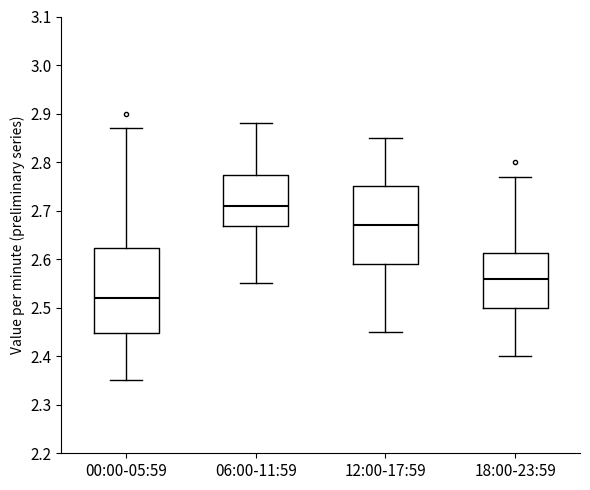

Reading left to right, read every box against the y-axis: the position of its median line, the range the box covers, and the ends of its whiskers. The values are not printed on the chart, so give them approximately, as read against the axis.

00:00-05:59: median 2.52, box 2.45 to 2.62, whiskers 2.35 to 2.87
06:00-11:59: median 2.71, box 2.67 to 2.77, whiskers 2.55 to 2.88
12:00-17:59: median 2.67, box 2.59 to 2.75, whiskers 2.45 to 2.85
18:00-23:59: median 2.56, box 2.50 to 2.61, whiskers 2.40 to 2.77